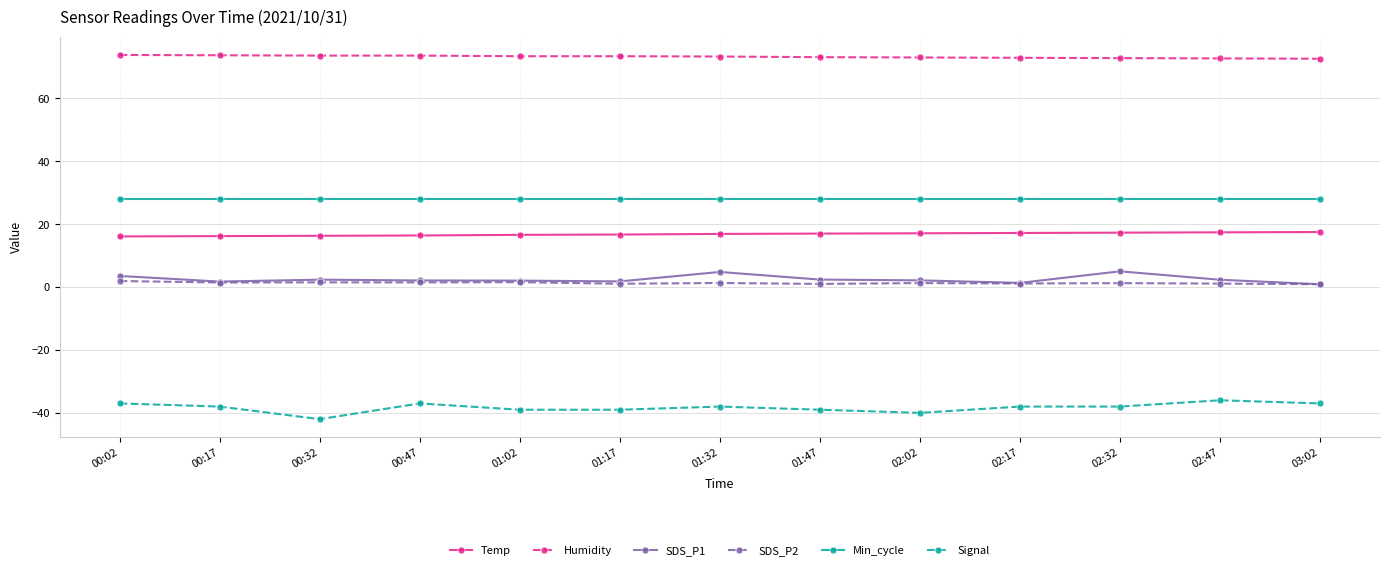

What is the label of the 6th point from the right?

01:47